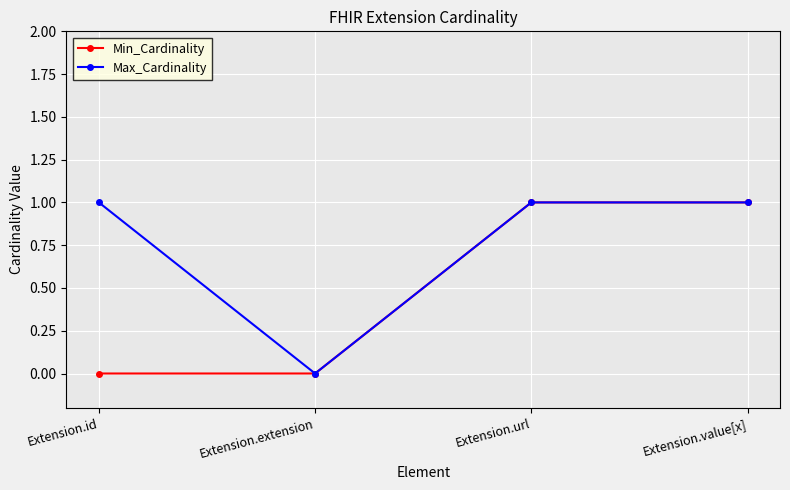

Count the Max_Cardinality values in the range 1 to 2.

3